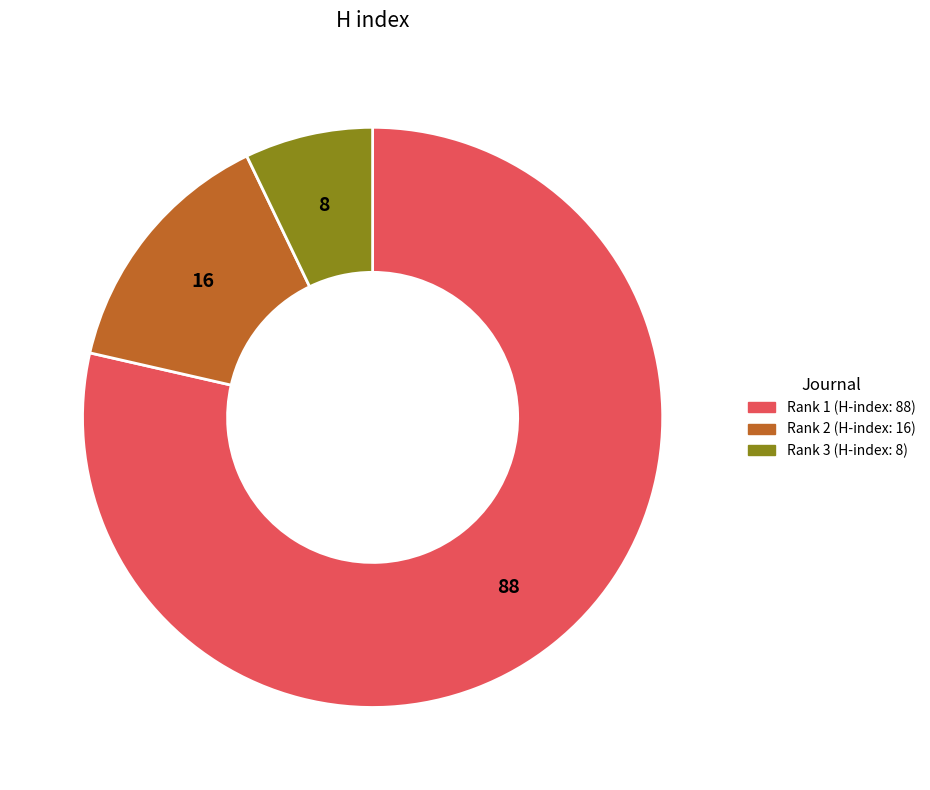

Is there any slice that represents more than half of the pie?

Yes